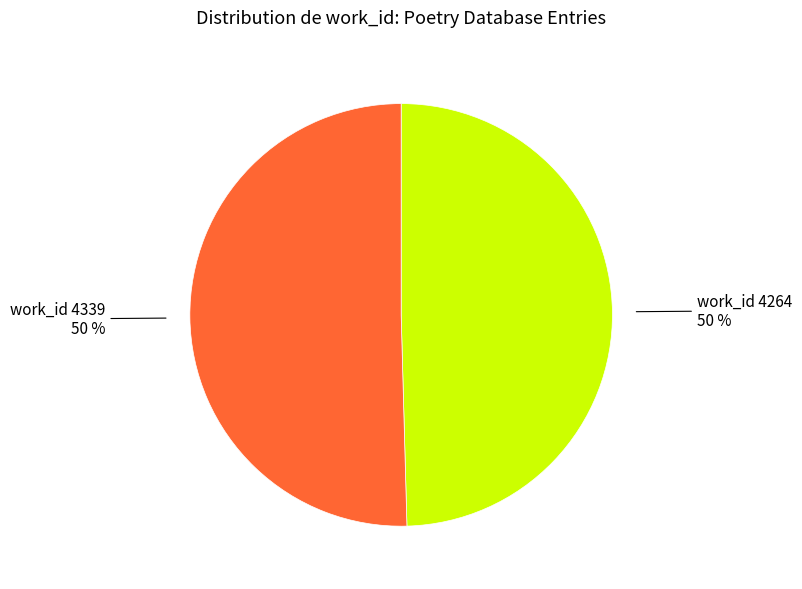

To the nearest percent, what is the average slice percentage?

50%